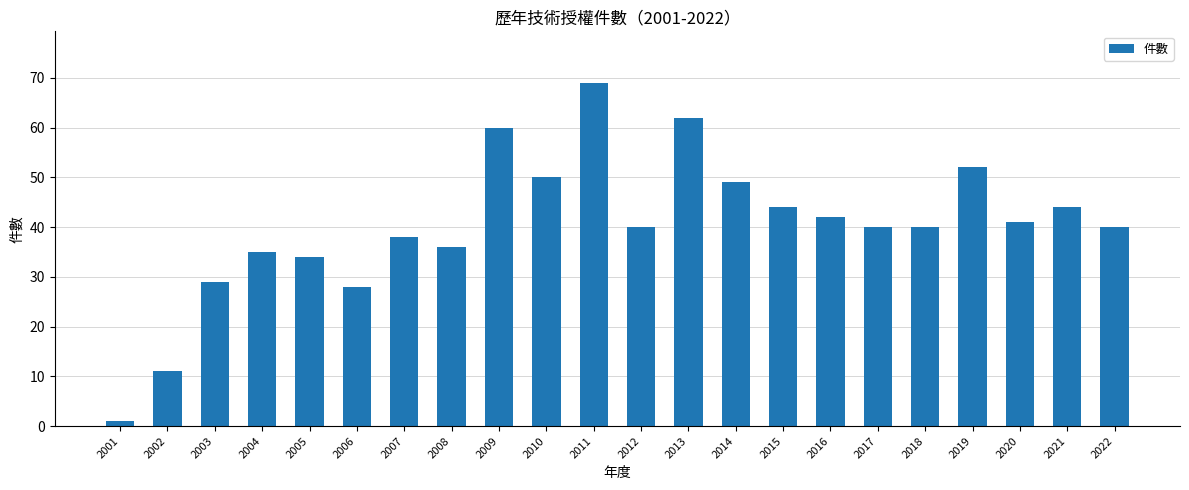

How many bars are there in total?

22